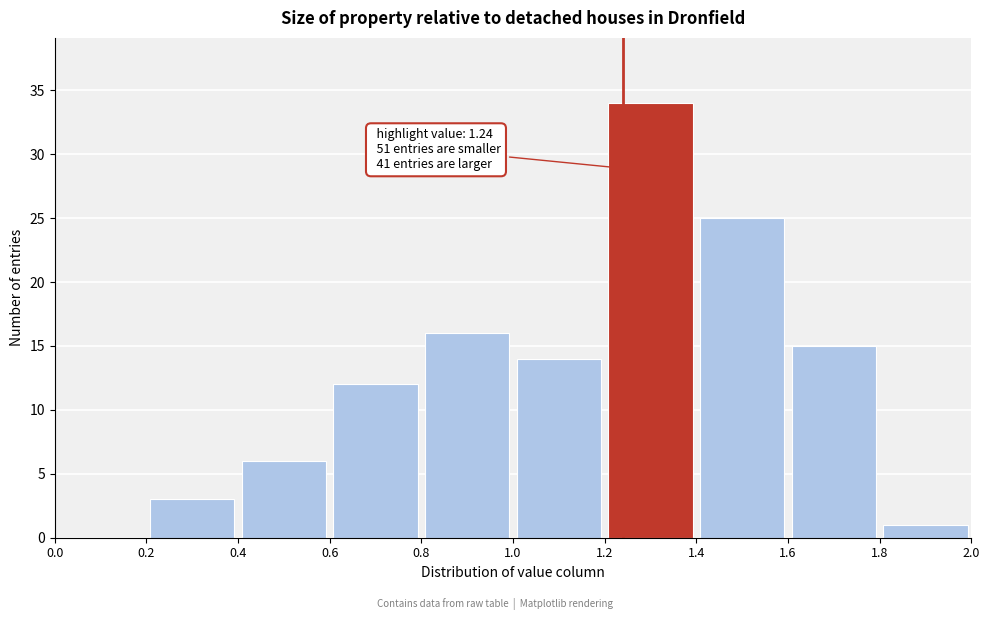

Over which range of the x-axis is the bar tallest?

1.2 to 1.4